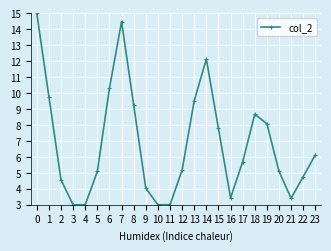

How many values exceed 5?

15